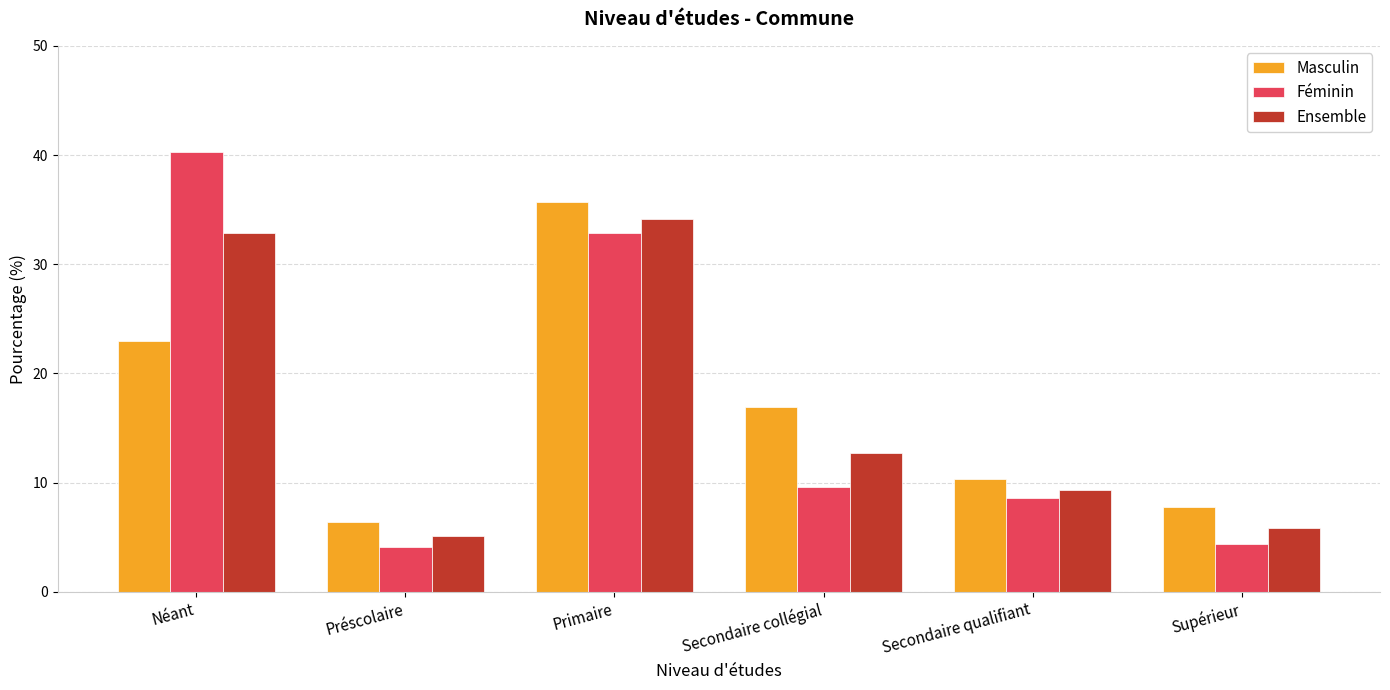

How many data points in Ensemble are less than 12?

3